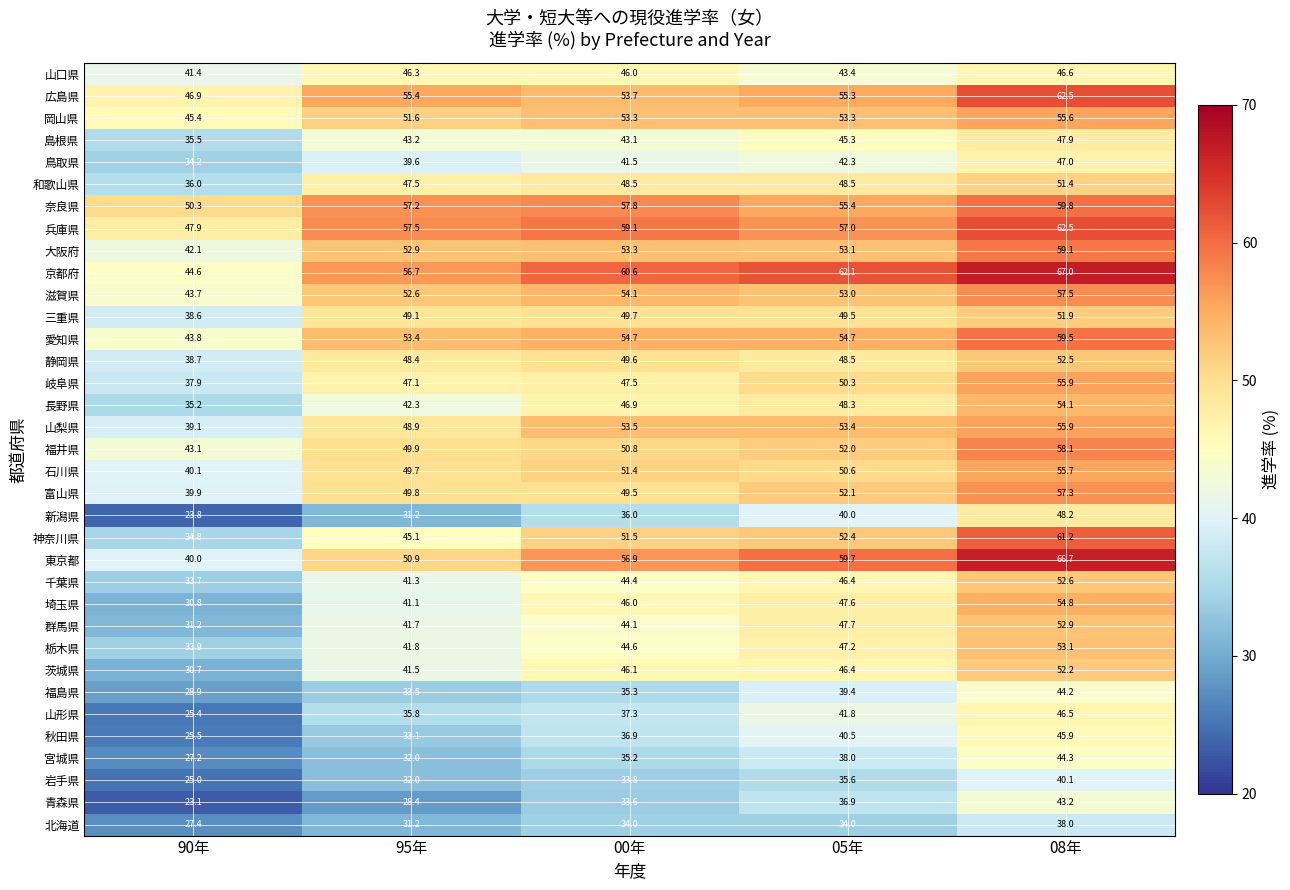

True or false: 富山県 has a value of 39.9 at 90年.

True